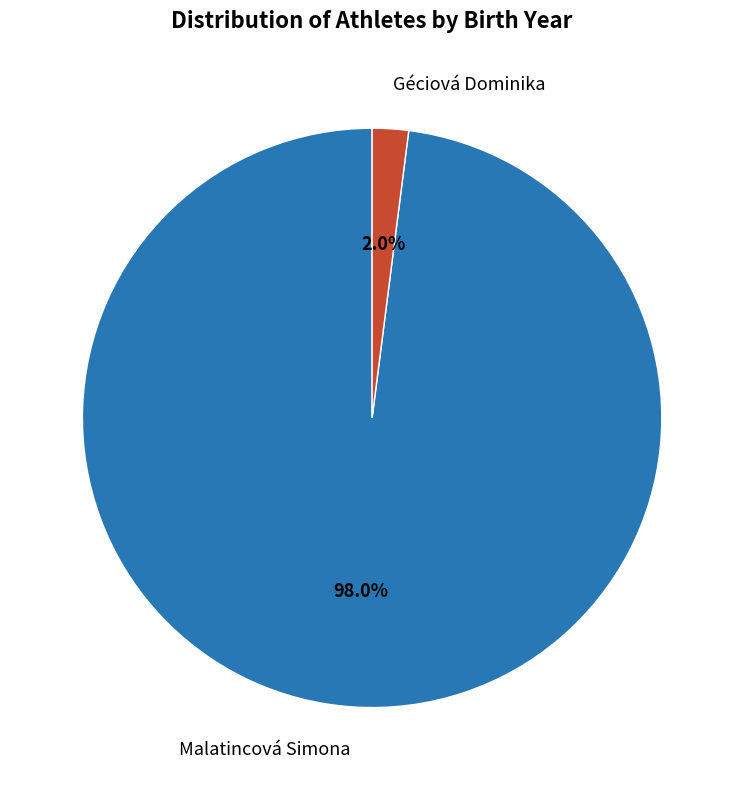

What is the smallest slice in the pie chart?

Géciová Dominika